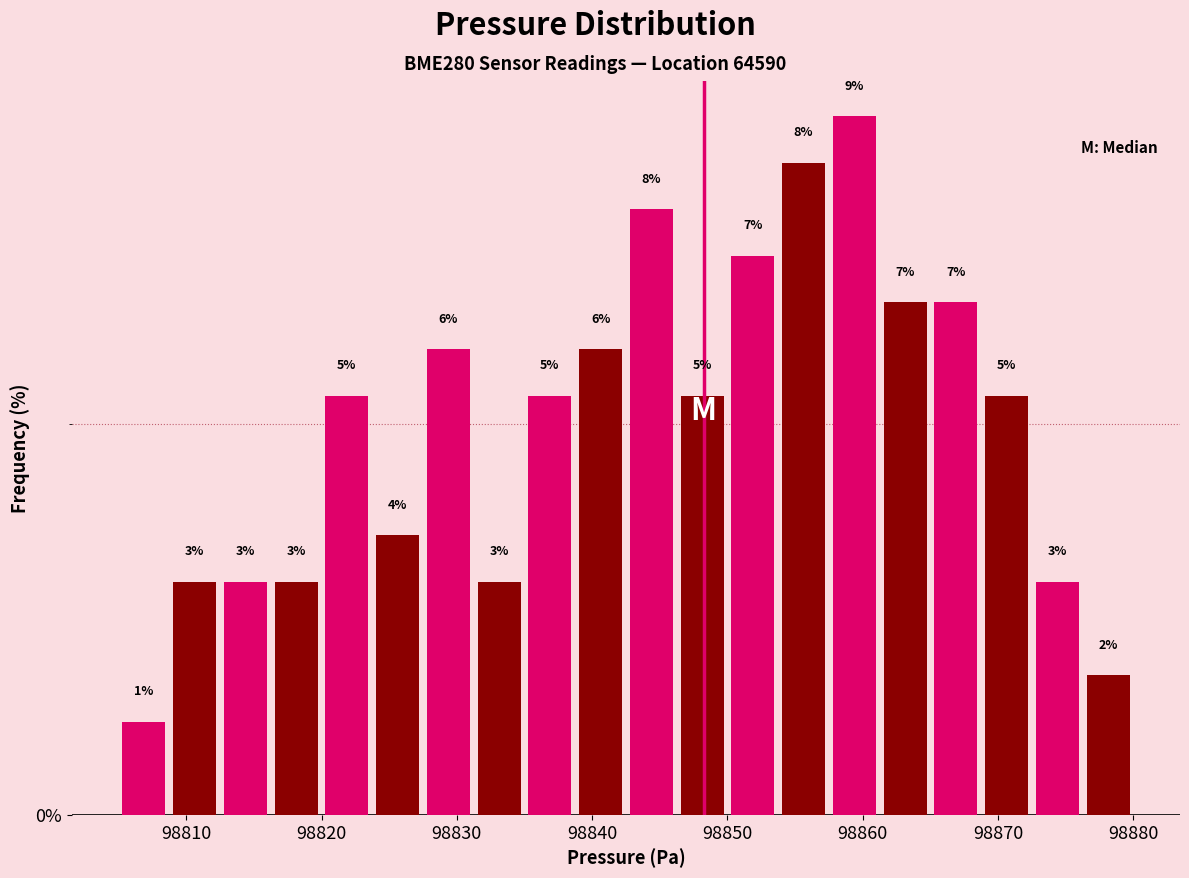

Read against the x-axis, roughly where is the centre of the tallest bar?

98859